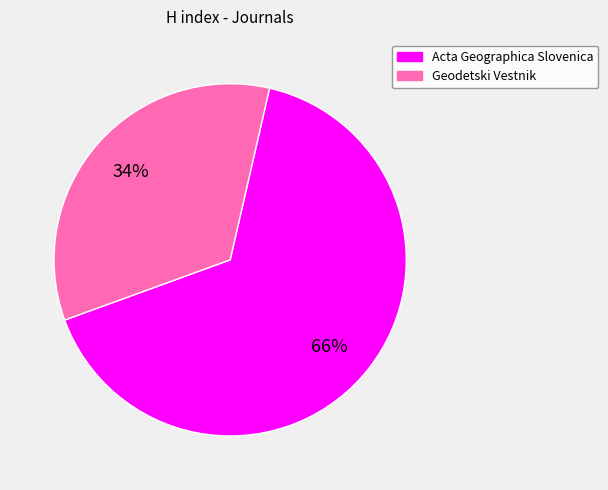

Is there any slice that represents more than half of the pie?

Yes